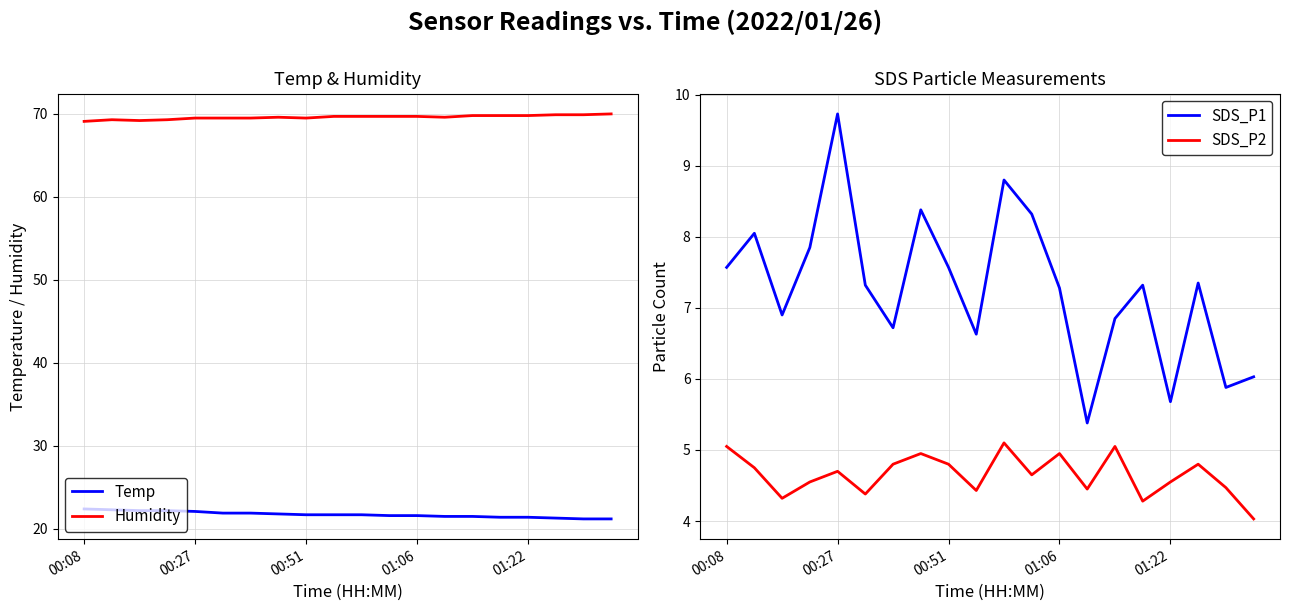

At how many categories does at least one series exceed 40?

20